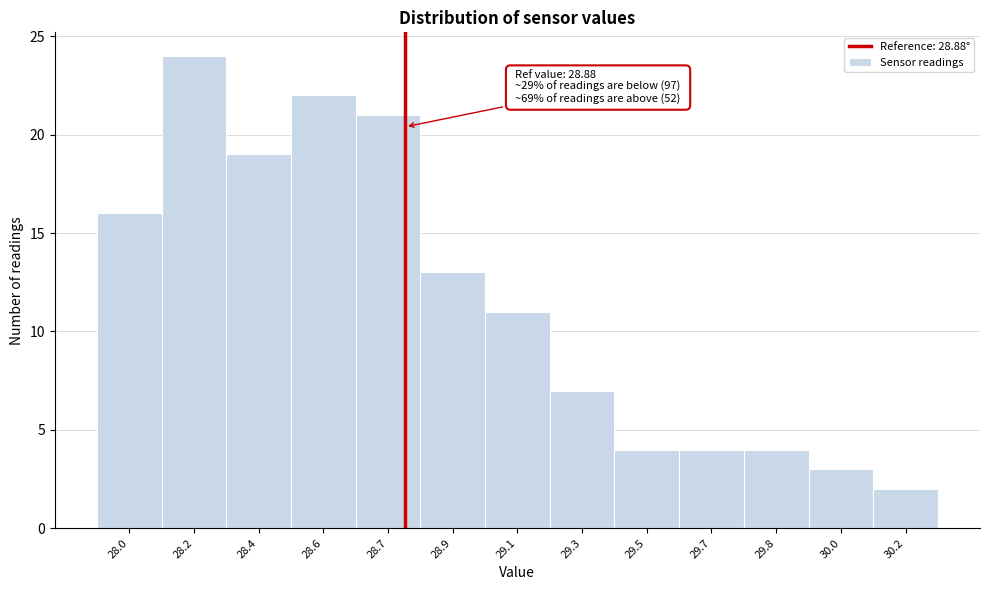

Reading left to right, transcribe all the data shown in this chart.

28.0=16	28.2=24	28.4=19	28.6=22	28.7=21	28.9=13	29.1=11	29.3=7	29.5=4	29.7=4	29.8=4	30.0=3	30.2=2